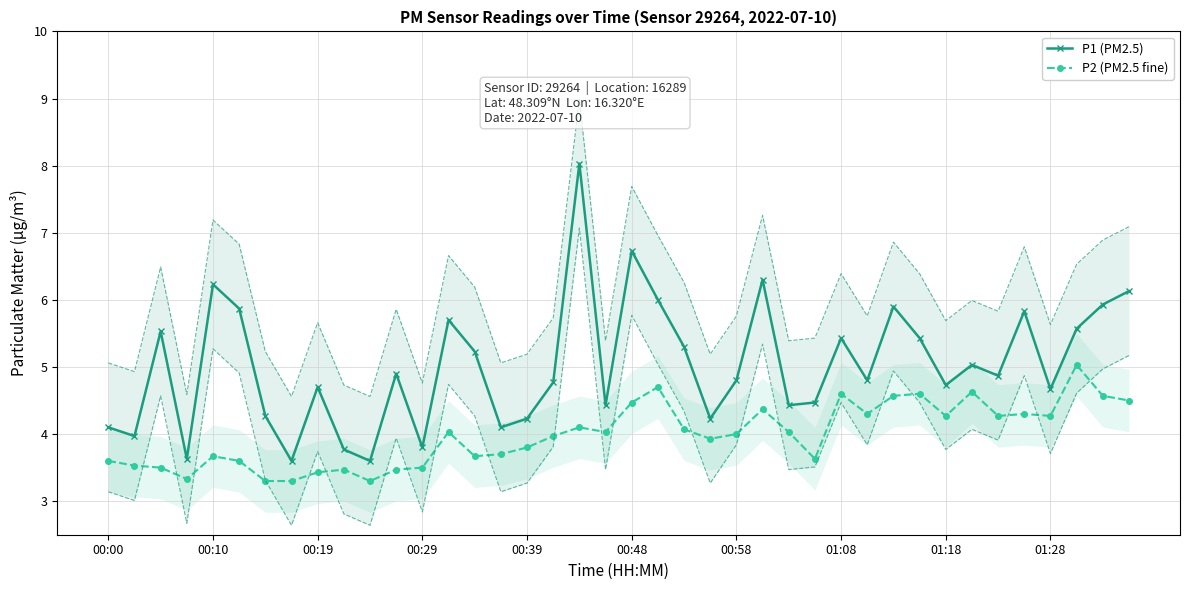

Which series has the widest spread of values?

P1 (PM2.5)